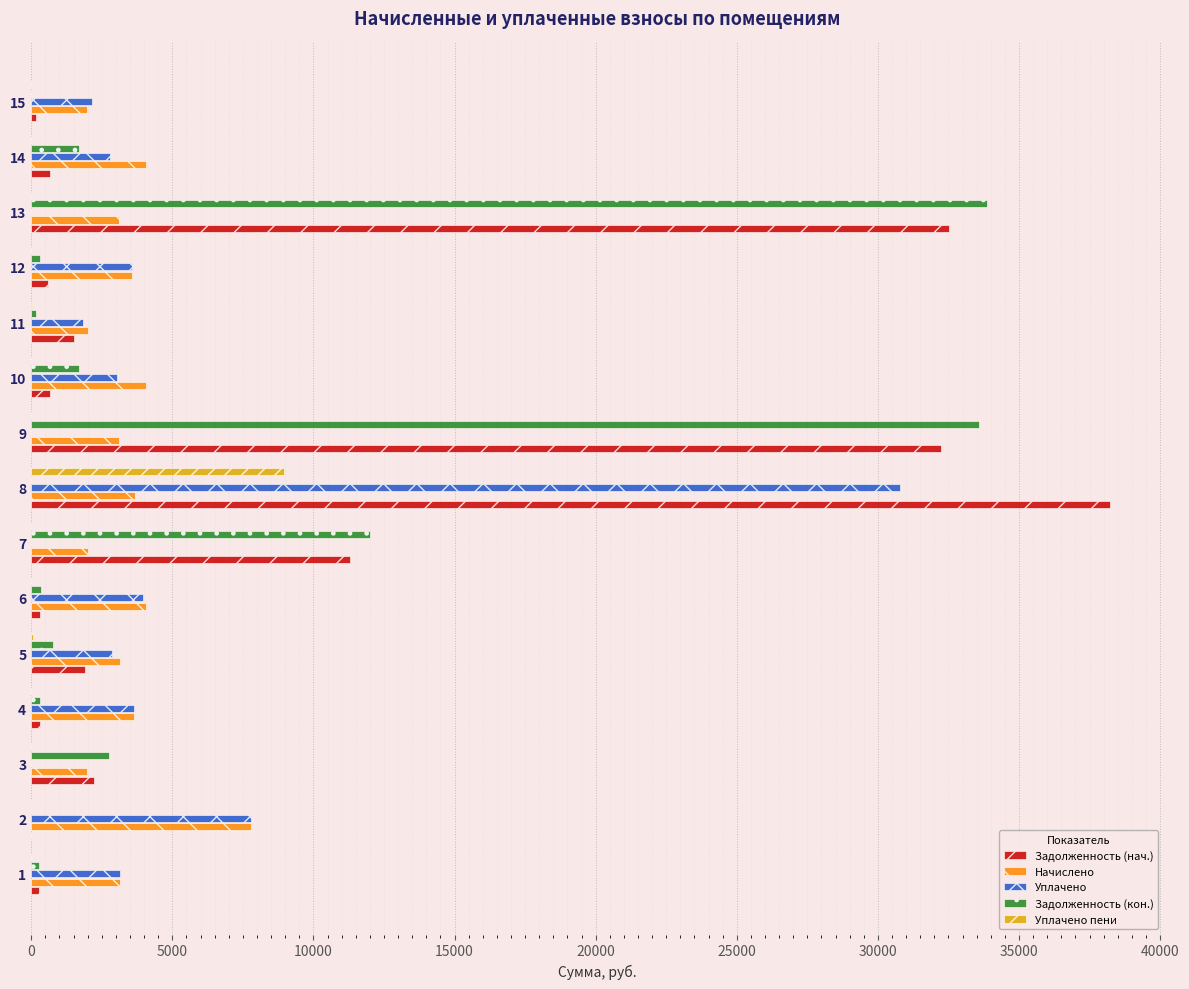

The value of Задолженность (нач.) at 9 is 12049.9. True or false?

False